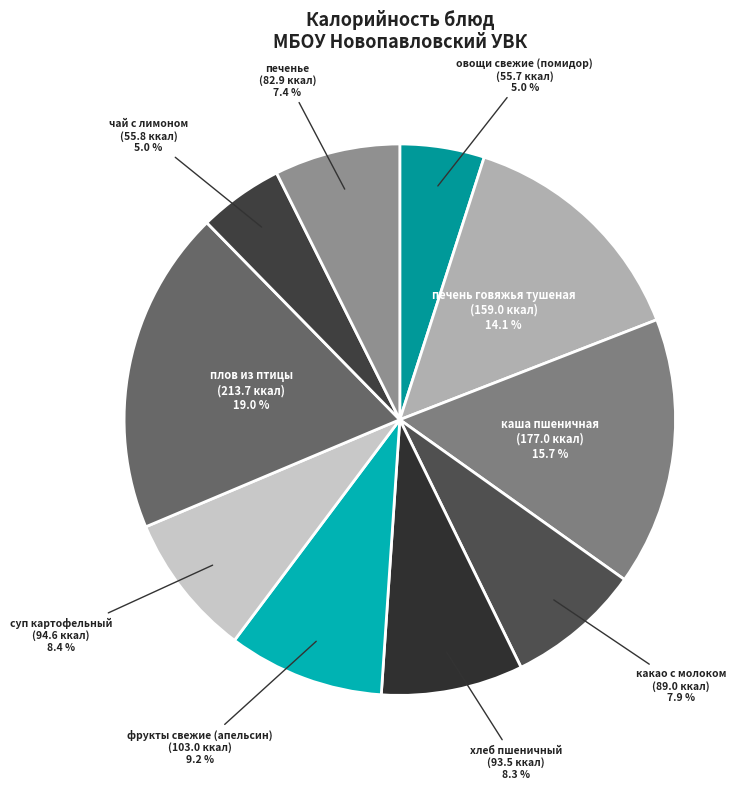

Does печенье account for over 50% of the chart?

No